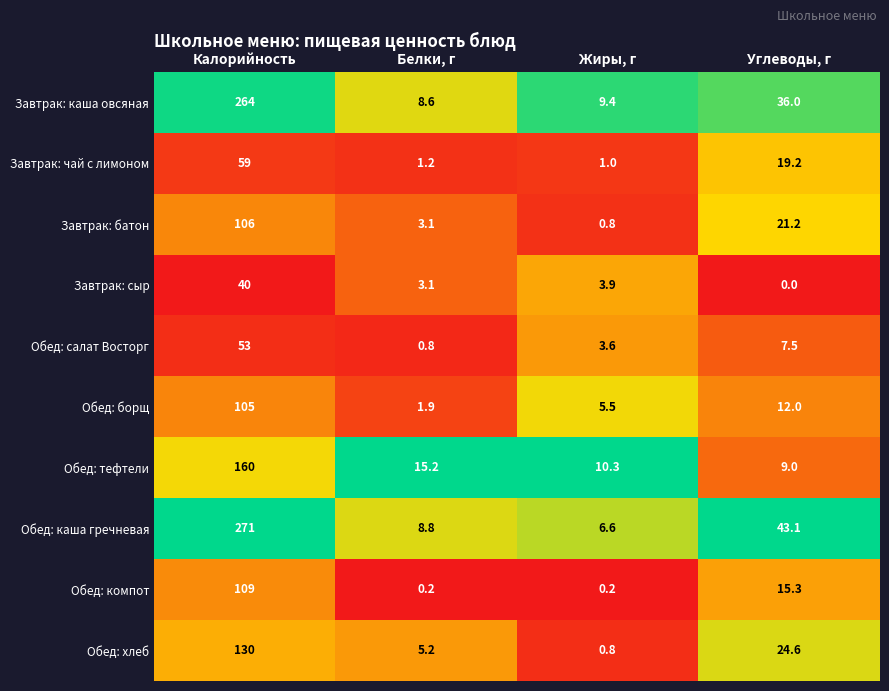

The Завтрак: каша овсяная series shows 264.0 at Калорийность. True or false?

True